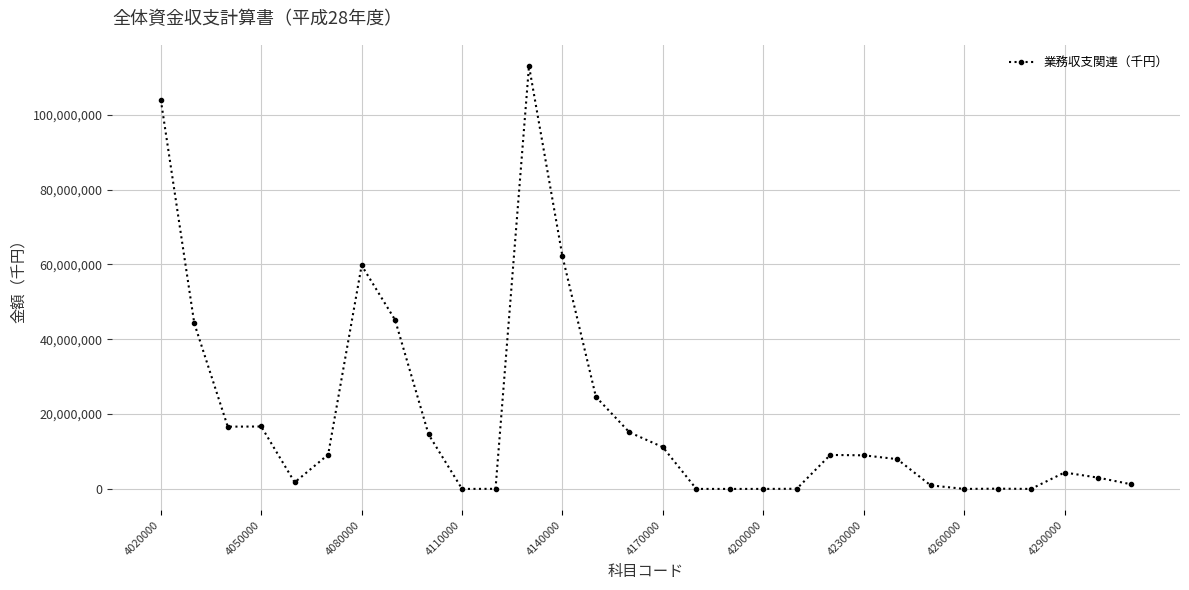

True or false: there are more than 1 points higher than both neighbors.

True